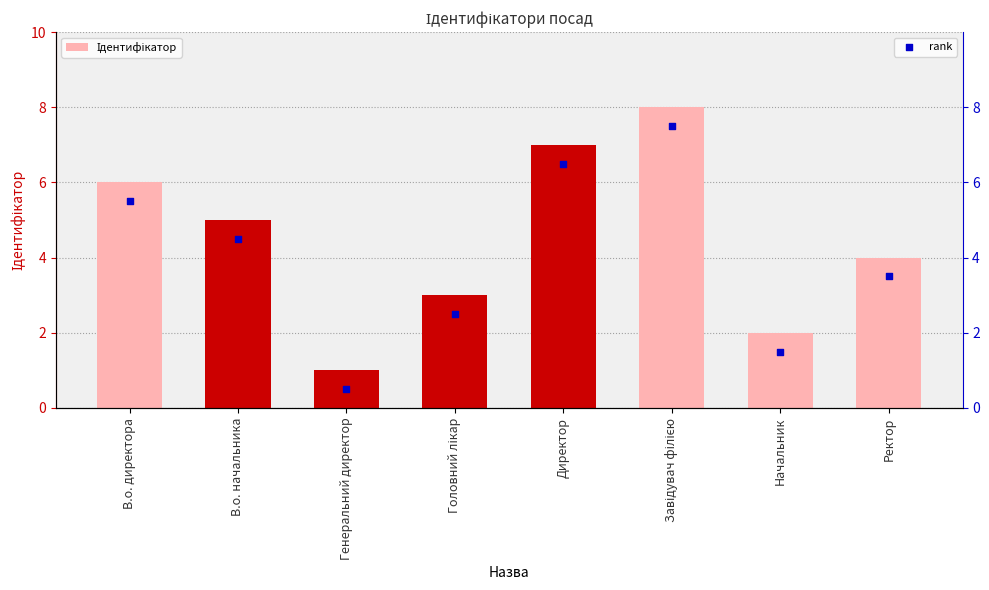

At which category is the sum across all series the highest?

Завідувач філією